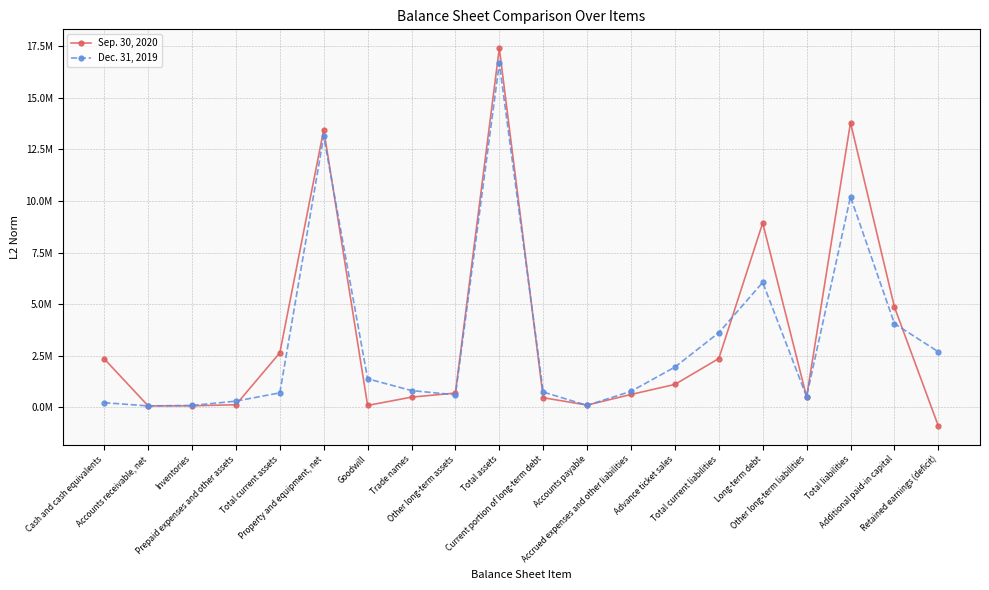

List the labels in order of Sep. 30, 2020 value, smallest first.

Retained earnings (deficit), Accounts receivable, net, Inventories, Goodwill, Accounts payable, Prepaid expenses and other assets, Current portion of long-term debt, Trade names, Other long-term liabilities, Accrued expenses and other liabilities, Other long-term assets, Advance ticket sales, Cash and cash equivalents, Total current liabilities, Total current assets, Additional paid-in capital, Long-term debt, Property and equipment, net, Total liabilities, Total assets